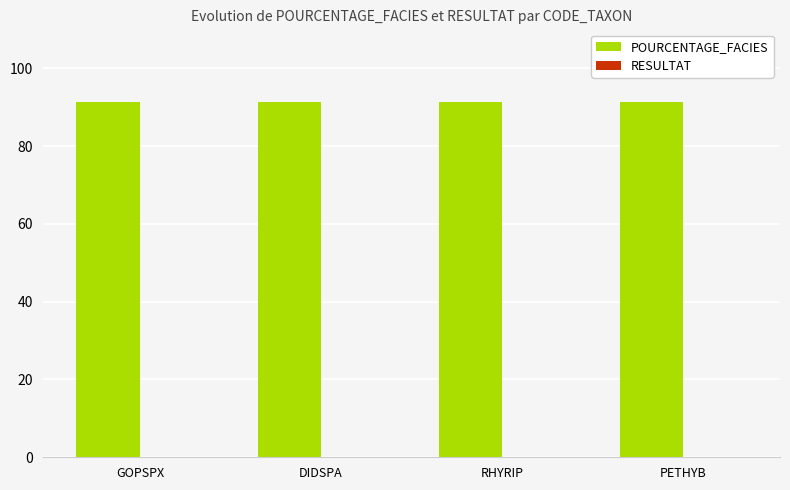

Which series has the largest total across all categories?

POURCENTAGE_FACIES